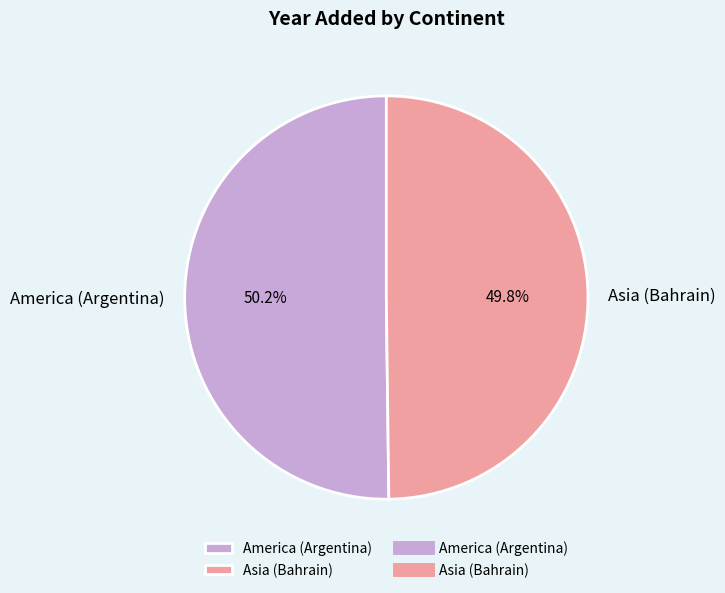

How many slices are in this pie chart?

2